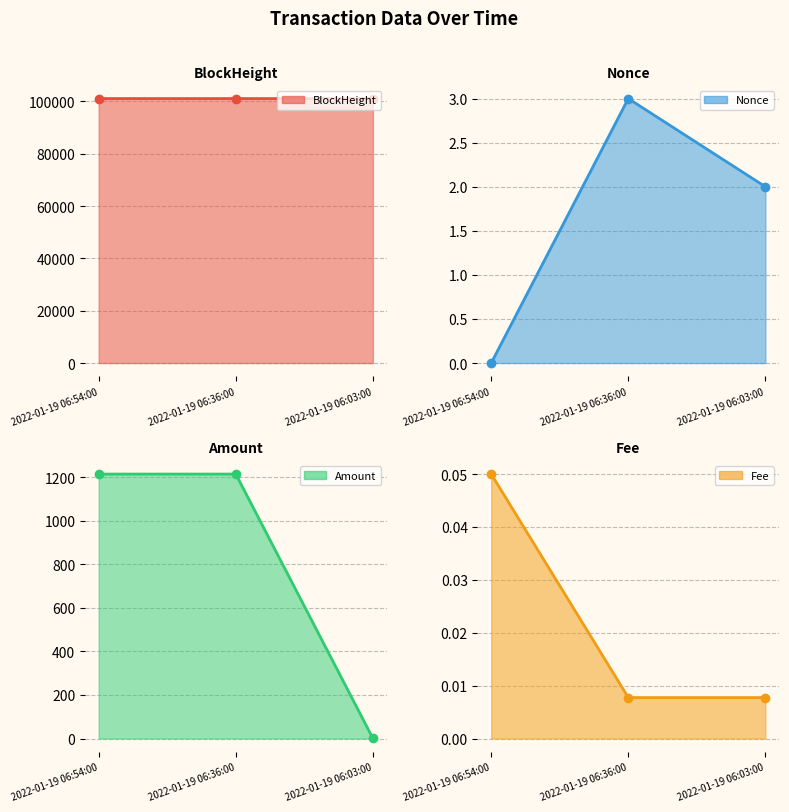

How many lines are shown in the chart?

4